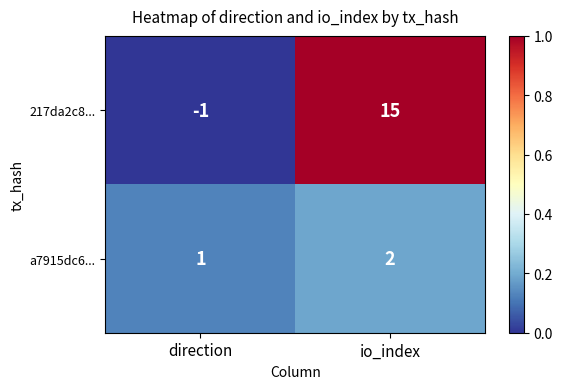

List the series in order of their peak value, lowest first.

a7915dc6..., 217da2c8...